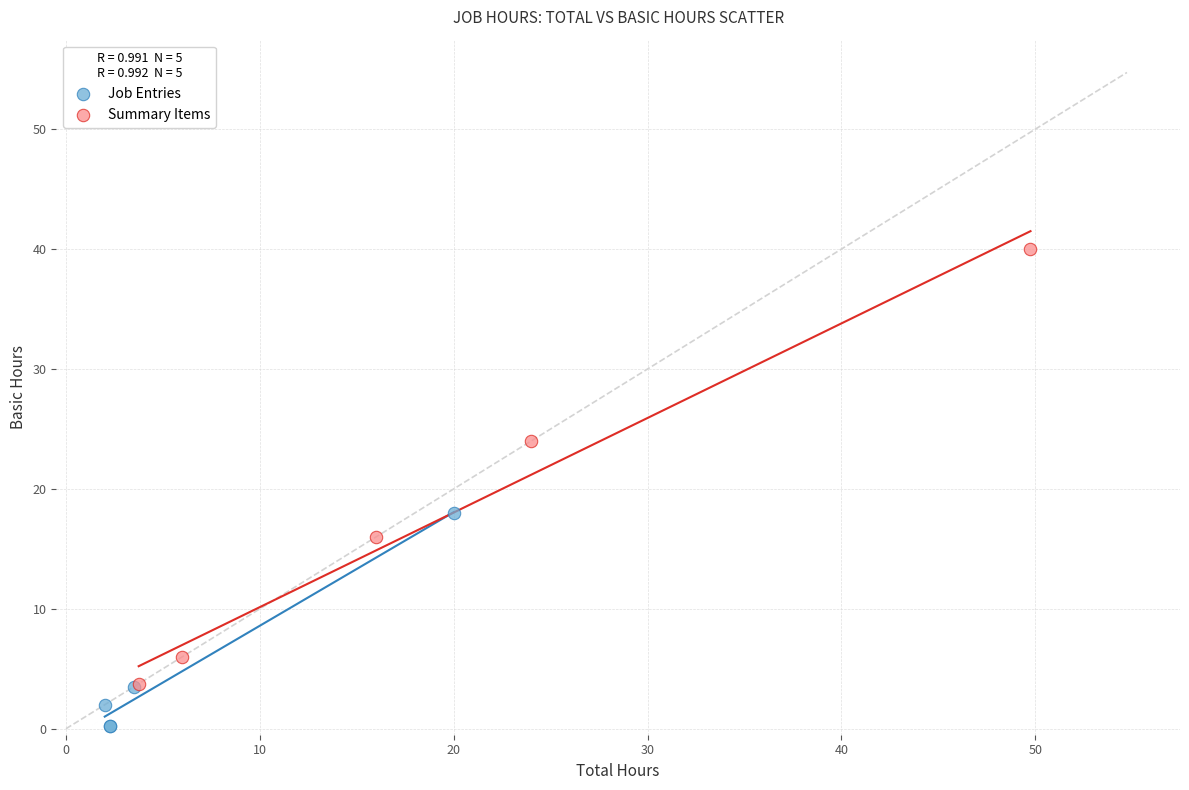

Which series has the largest Y range (max minus min)?

Summary Items